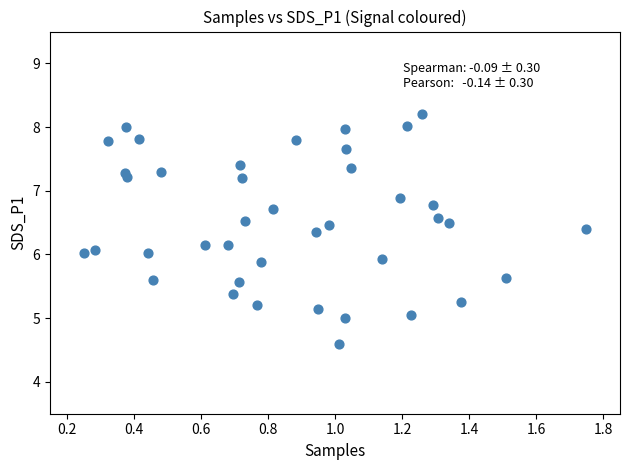

What is the range of Y values (max minus min)?

3.6